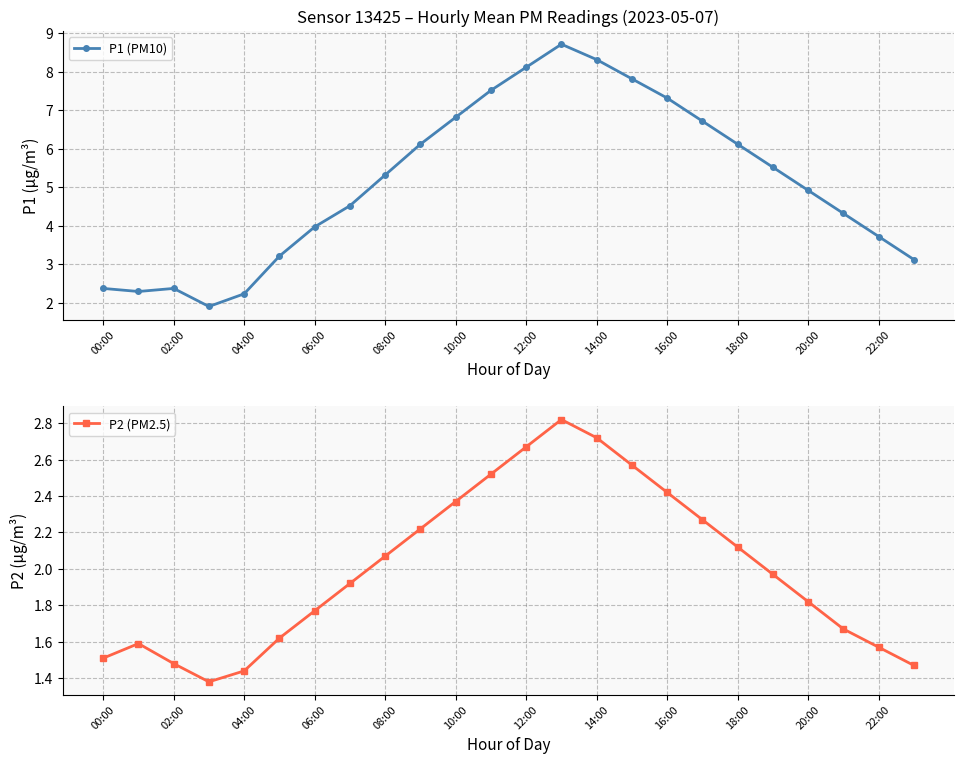

True or false: P1 (PM10) and P2 (PM2.5) cross at least once.

False